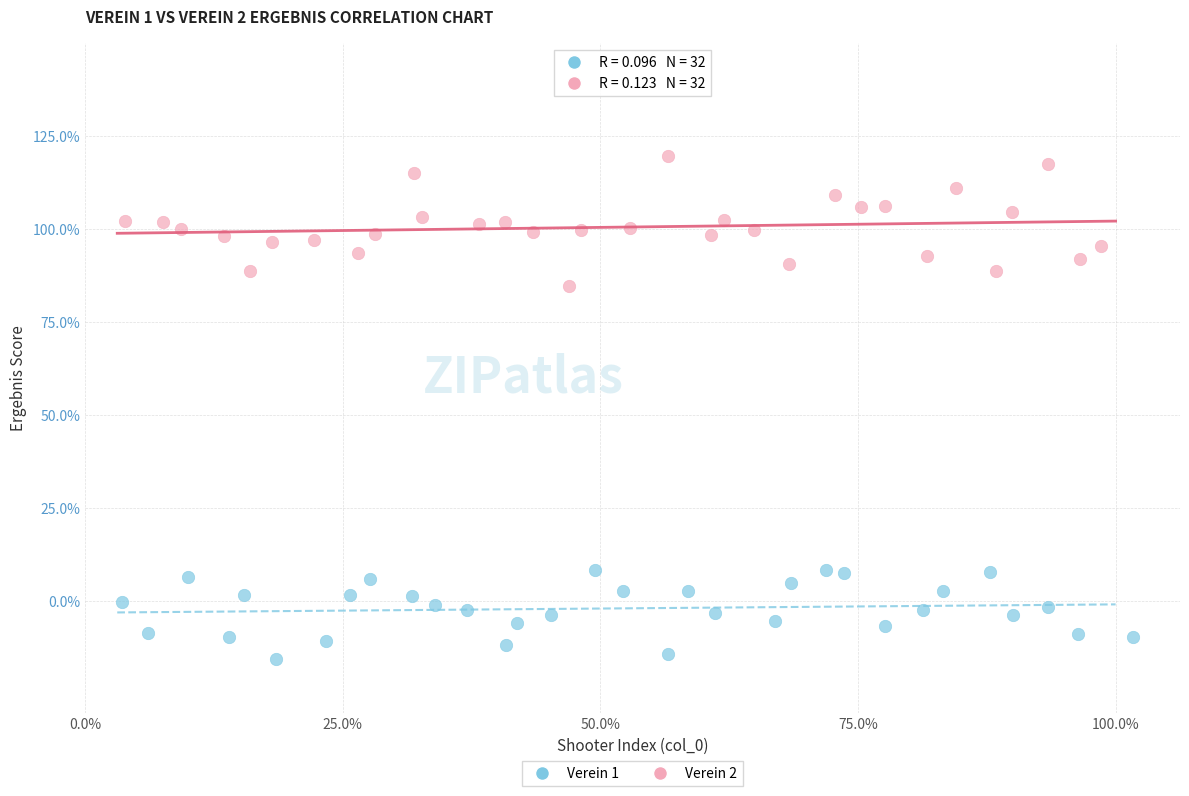

Which series contains the highest Y value?

Verein 2